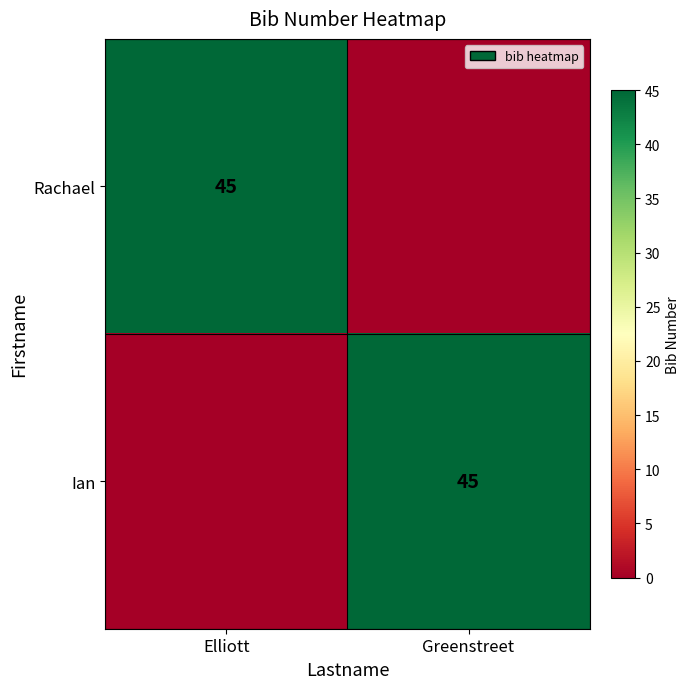

The Ian series shows 65 at Greenstreet. True or false?

False